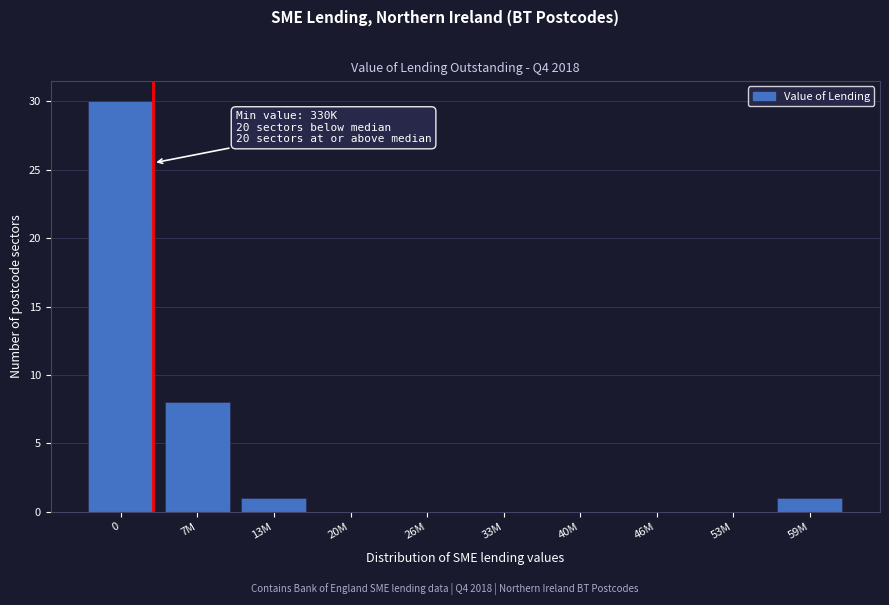

Reading left to right, what are all the values shown in this chart?

0=30	7M=8	13M=1	20M=0	26M=0	33M=0	40M=0	46M=0	53M=0	59M=1